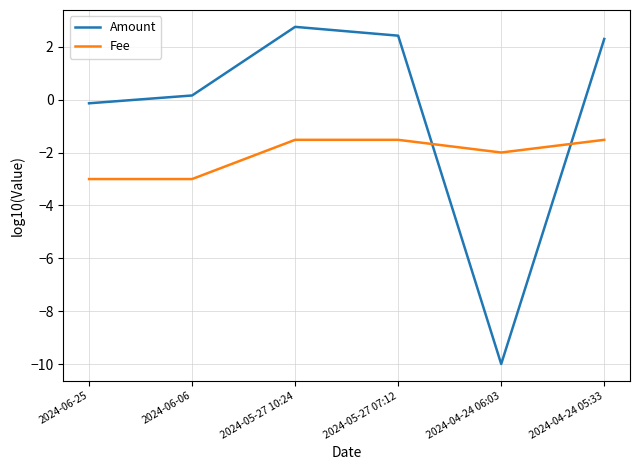

What are all the series names shown in the legend?

Amount, Fee